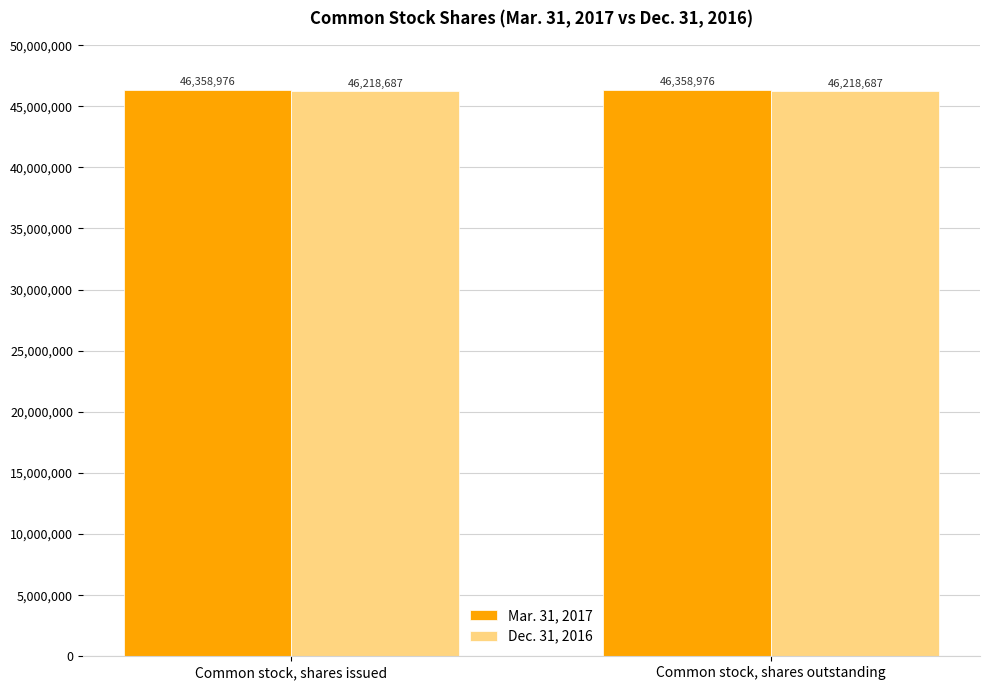

How many groups of bars are there?

2